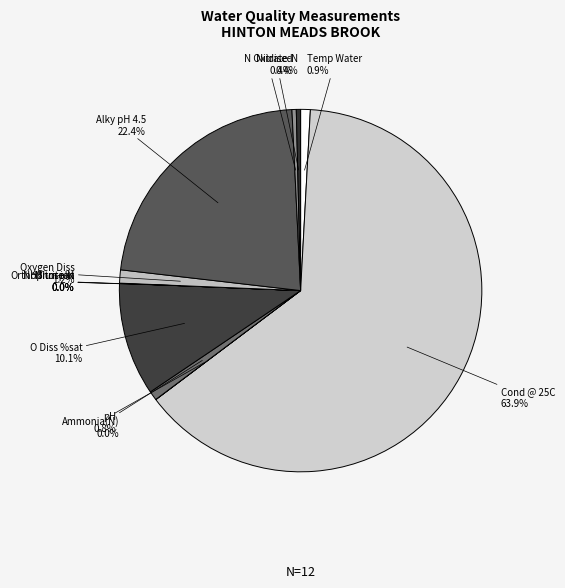

What is the majority slice?

Cond @ 25C